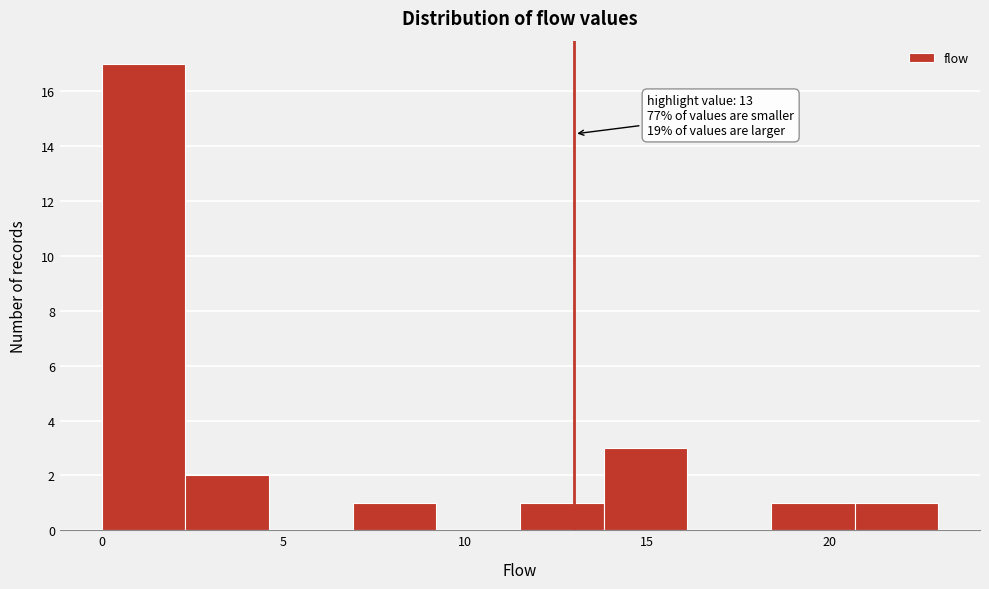

Over which range of the x-axis is the bar tallest?

0.0 to 2.3